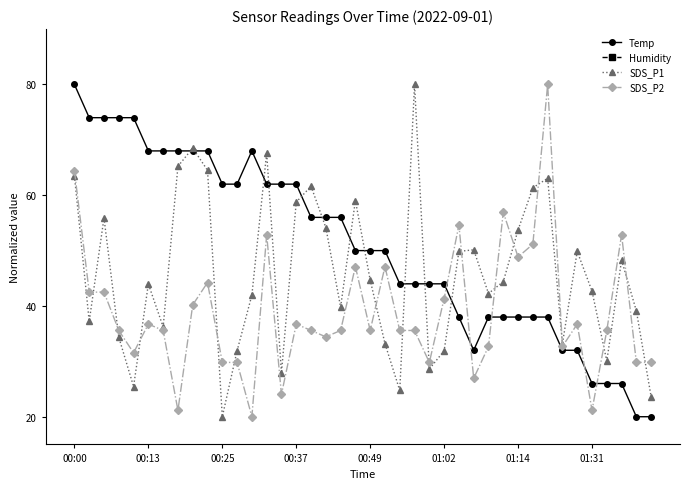

How many lines are shown in the chart?

4